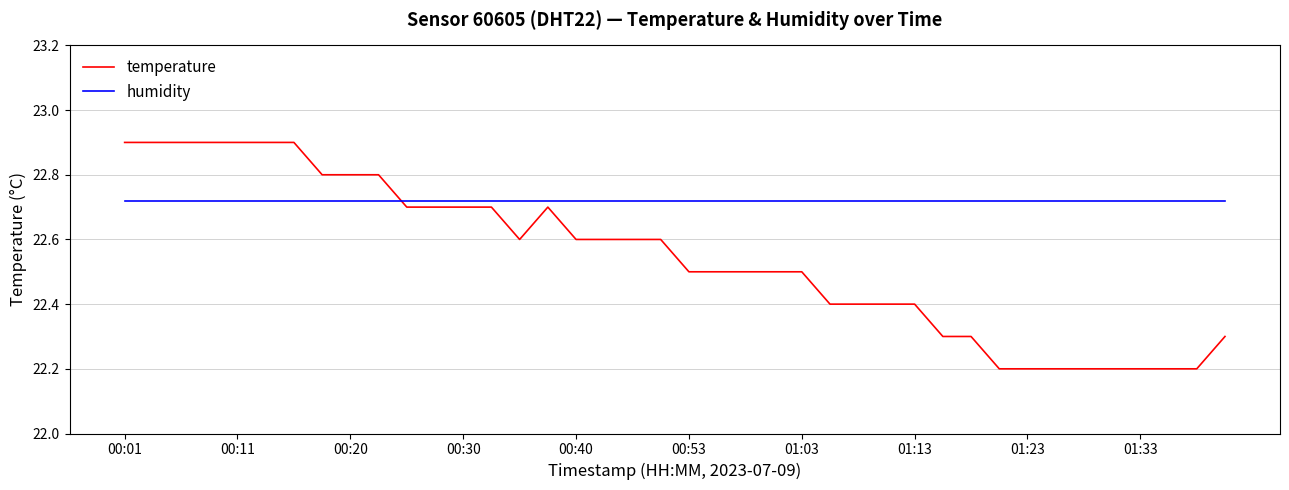

What is the minimum value shown in the chart?

22.2